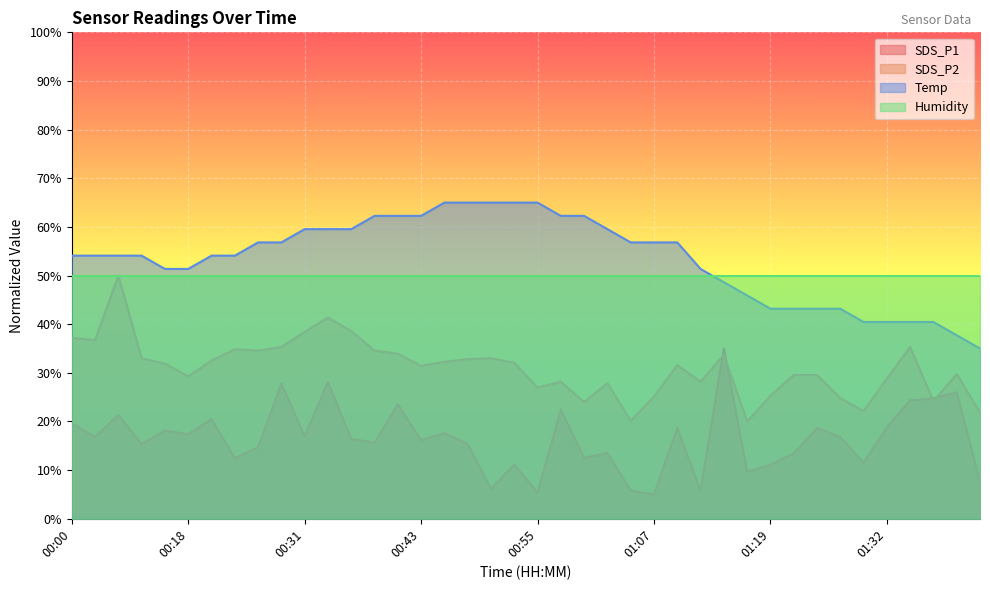

True or false: SDS_P1 and Temp intersect in this chart.

False